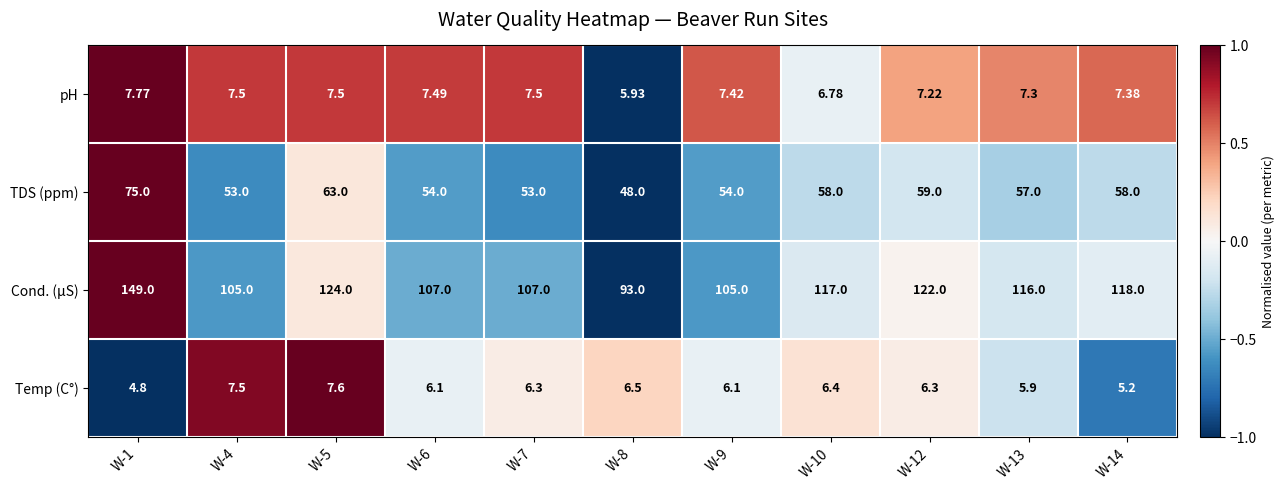

Rank the series at W-9 from highest to lowest value.

Cond. (µS), TDS (ppm), pH, Temp (C°)